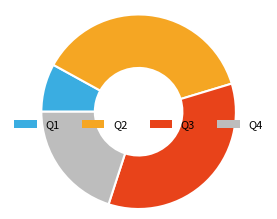

Rank the categories by value from lowest to highest.

Q1, Q4, Q3, Q2